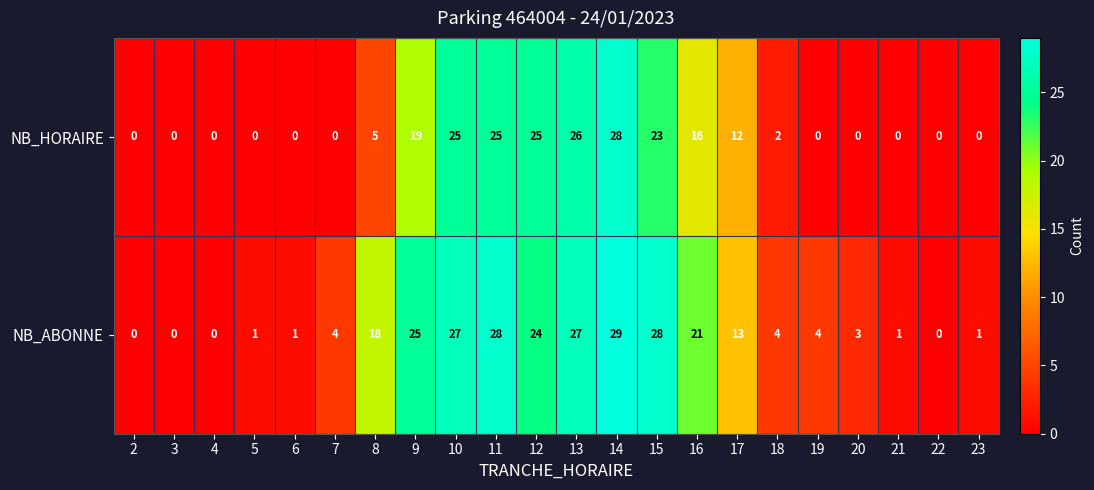

At which label does NB_HORAIRE reach its peak?

14